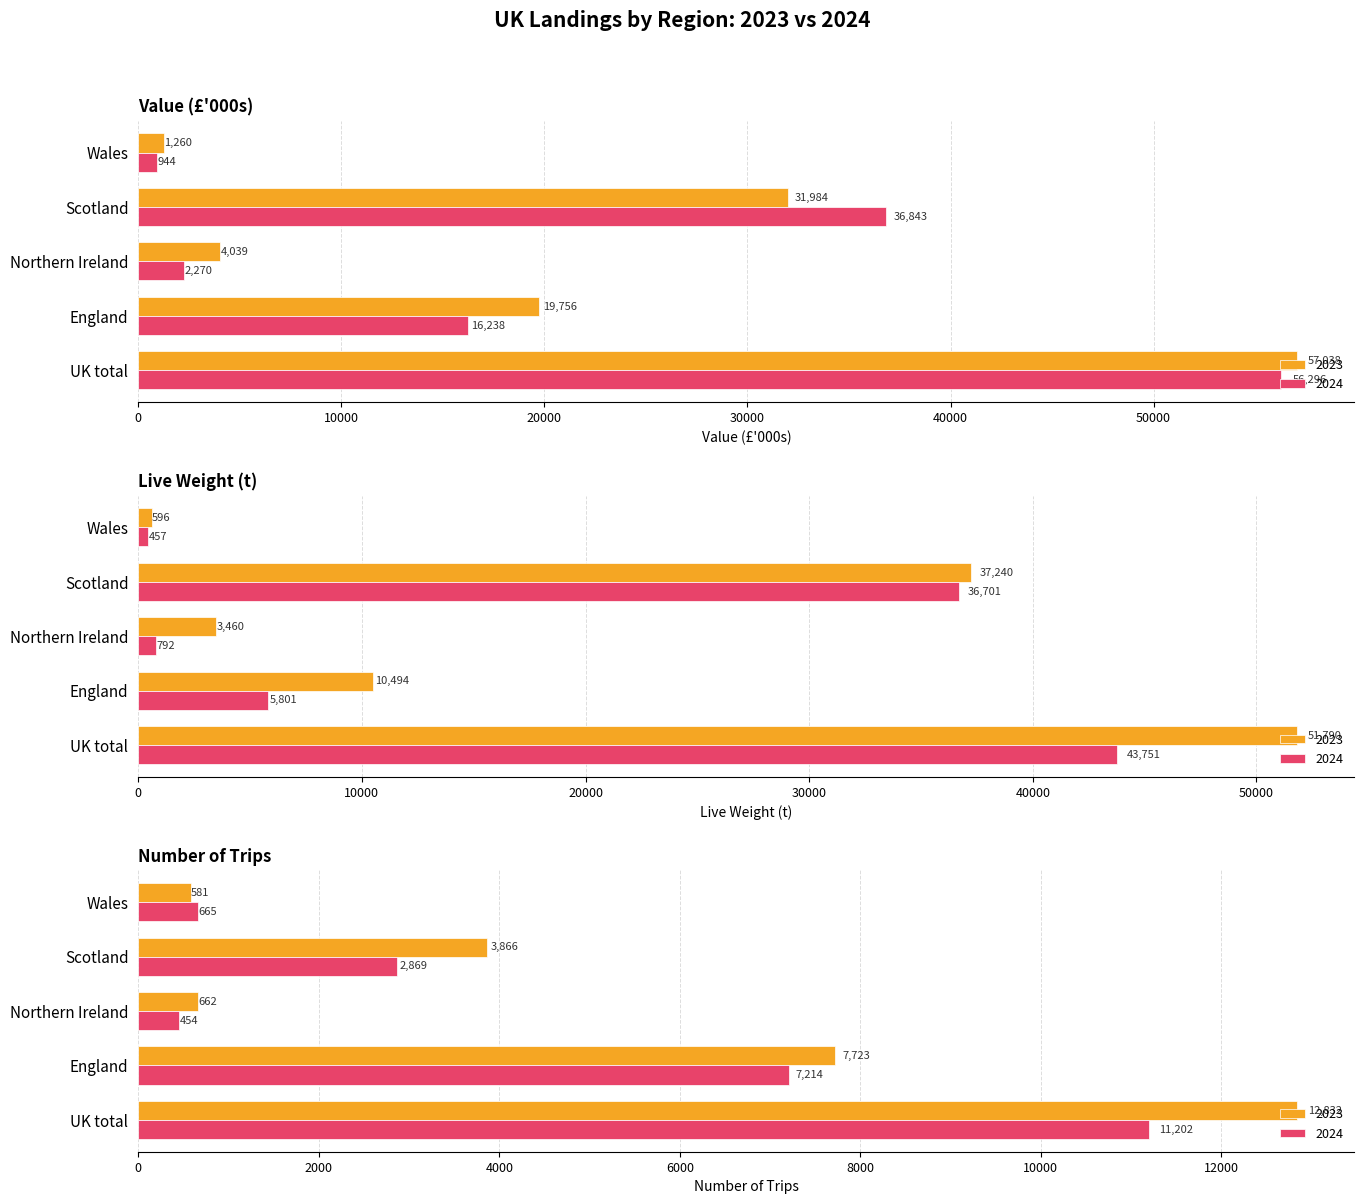

At how many categories does at least one series exceed 10648?

3